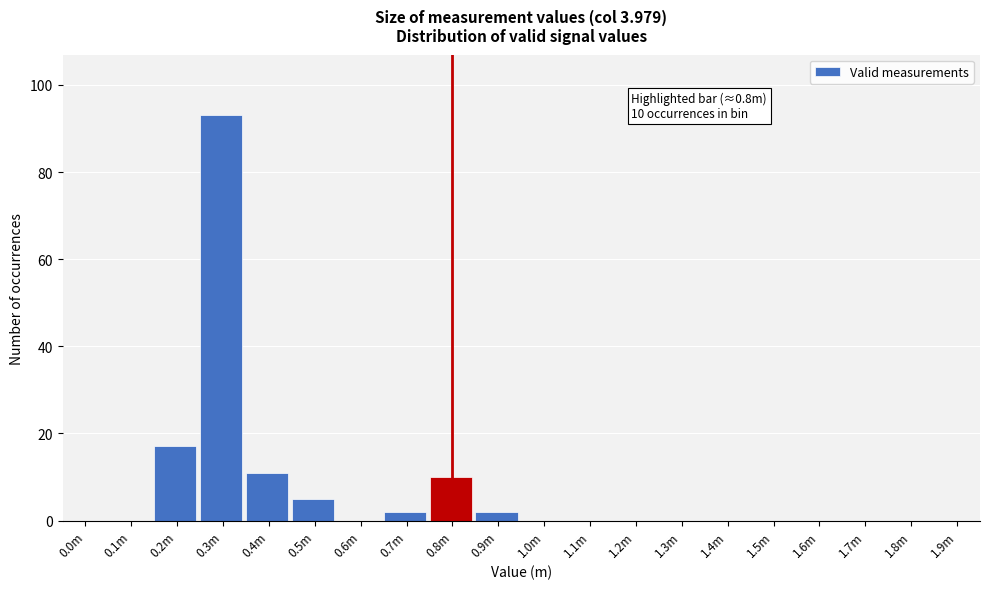

Reading left to right, extract all data points from this chart.

0.0m=0	0.1m=0	0.2m=17	0.3m=93	0.4m=11	0.5m=5	0.6m=0	0.7m=2	0.8m=10	0.9m=2	1.0m=0	1.1m=0	1.2m=0	1.3m=0	1.4m=0	1.5m=0	1.6m=0	1.7m=0	1.8m=0	1.9m=0